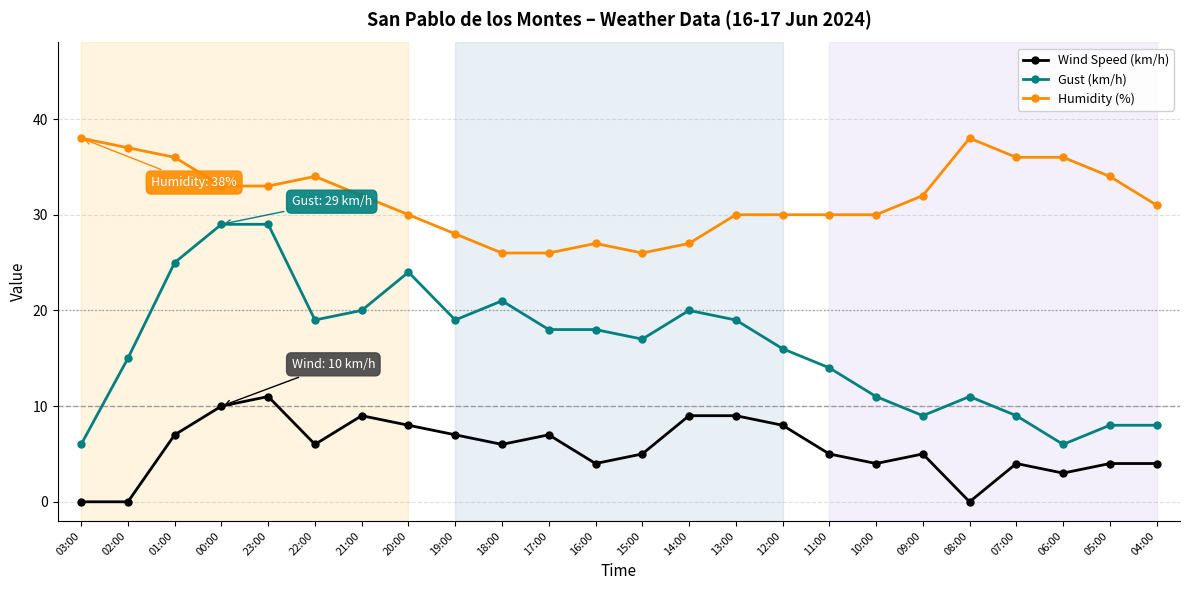

Is it true that Gust (km/h) equals 9 at 07:00?

True